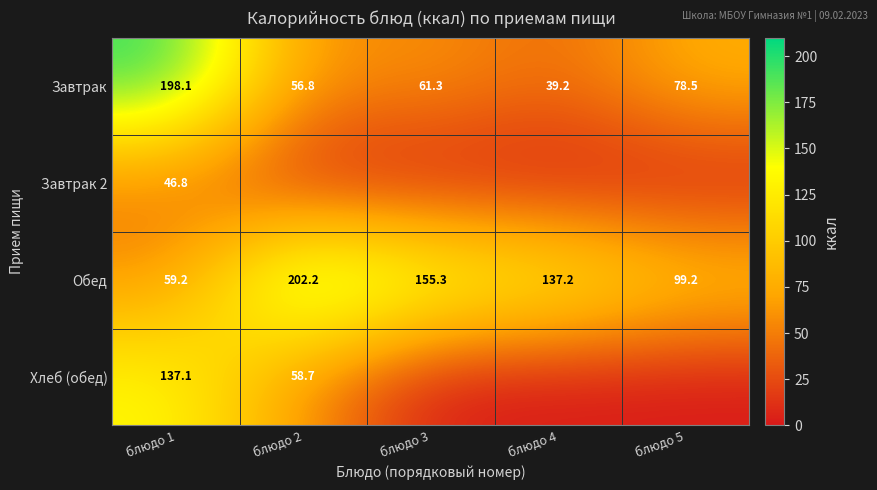

The value of Обед at блюдо 4 is 48.8. True or false?

False